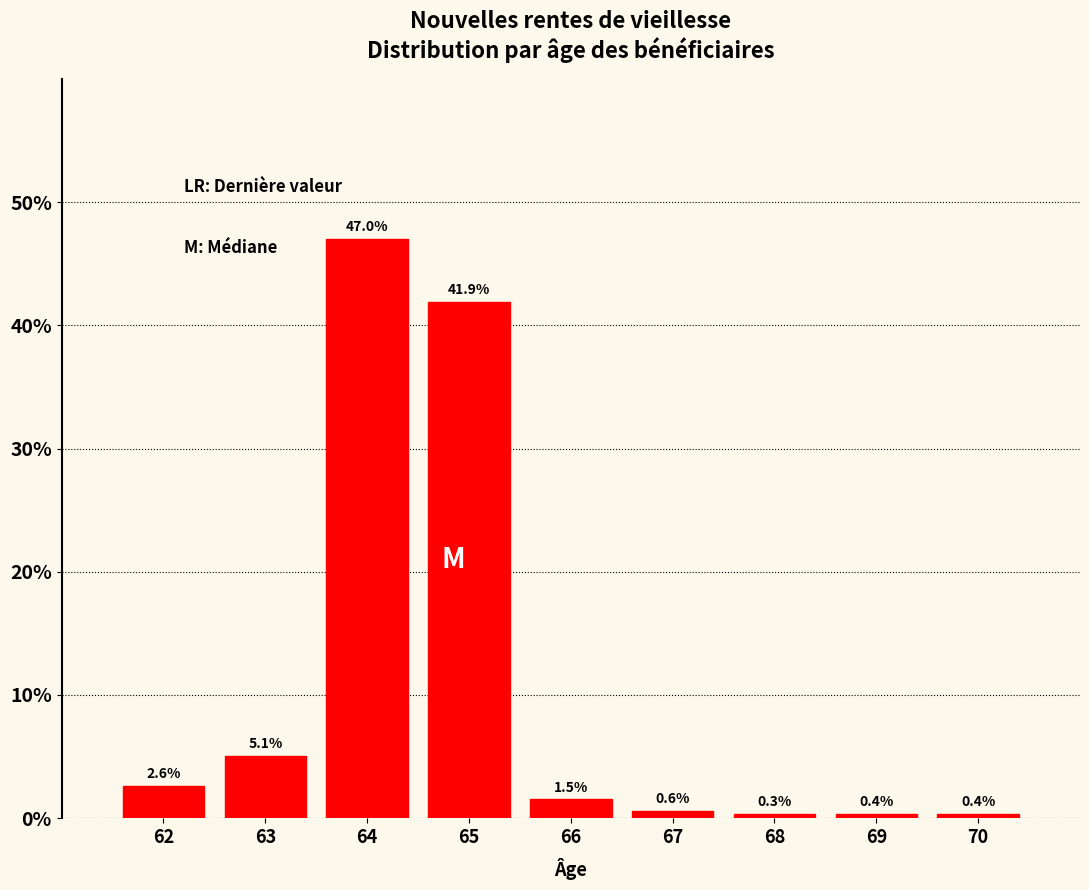

Reading left to right, list all the values displayed in this chart.

62=2.6	63=5.1	64=47.0	65=41.9	66=1.5	67=0.6	68=0.3	69=0.4	70=0.4